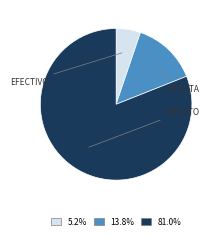

Is there a majority slice in this chart?

Yes